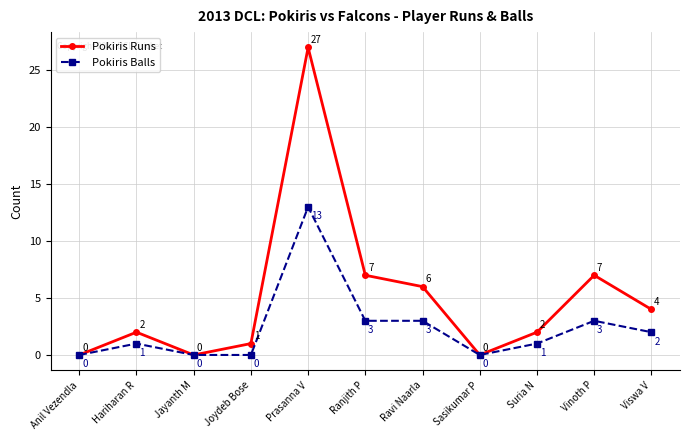

At which category does the chart reach its peak across all series?

Prasanna V